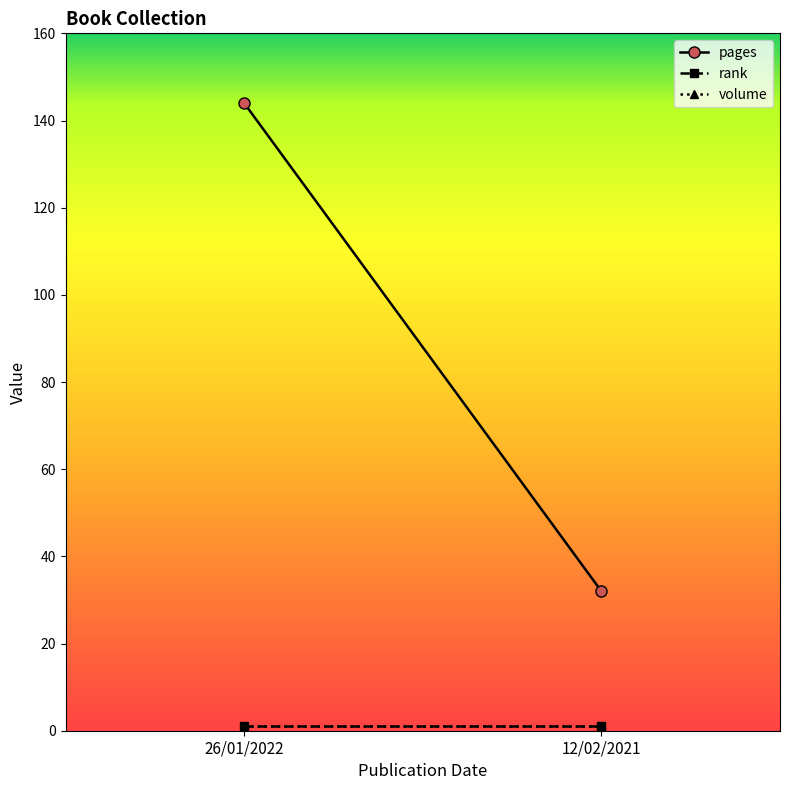

What is the greatest value displayed?

144